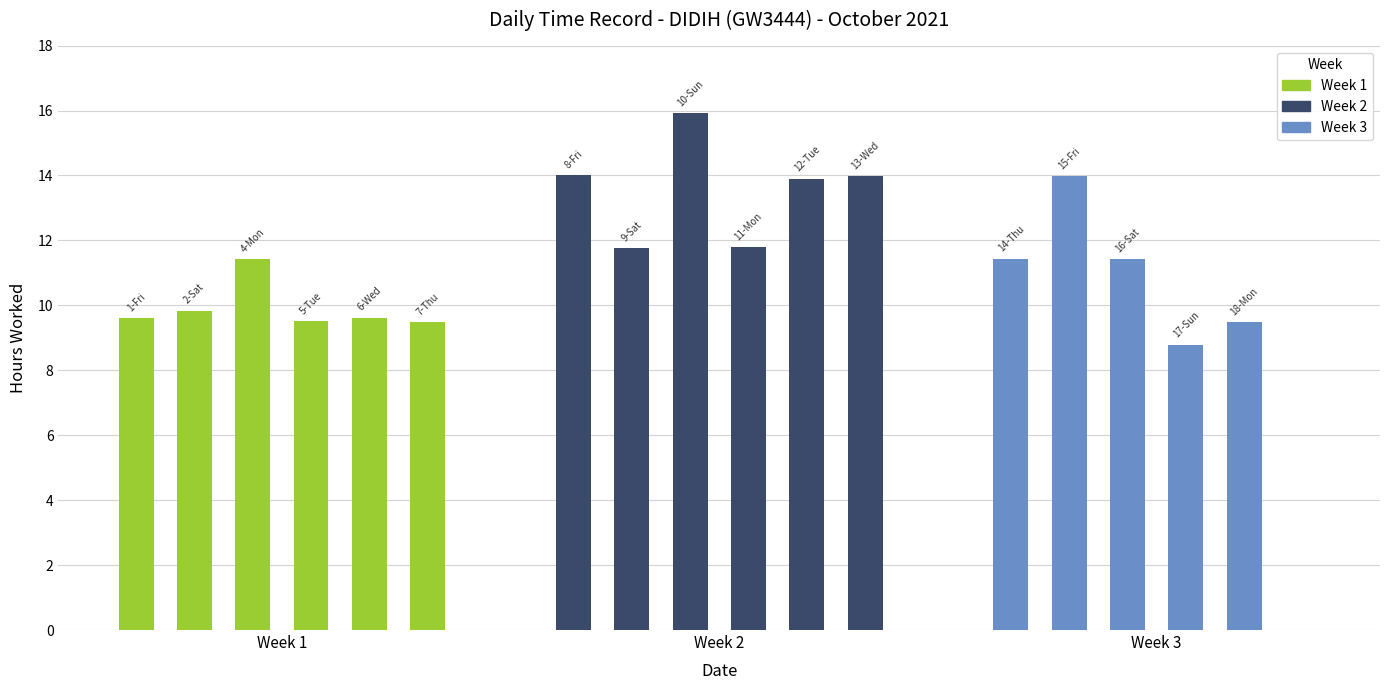

What is the label of the 4th bar from the right?

Week 3